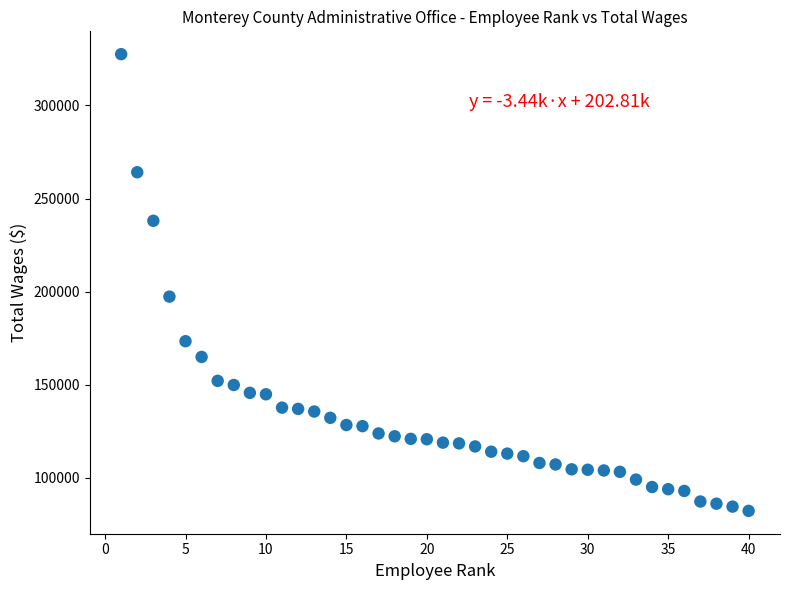

What is the range of Y values (max minus min)?

245382